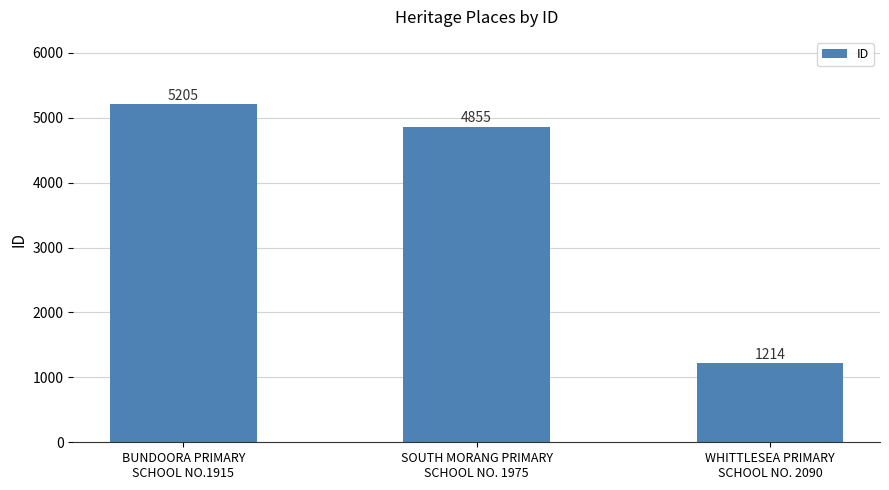

What is the change in value from SOUTH MORANG PRIMARY
SCHOOL NO. 1975 to WHITTLESEA PRIMARY
SCHOOL NO. 2090?

-3641